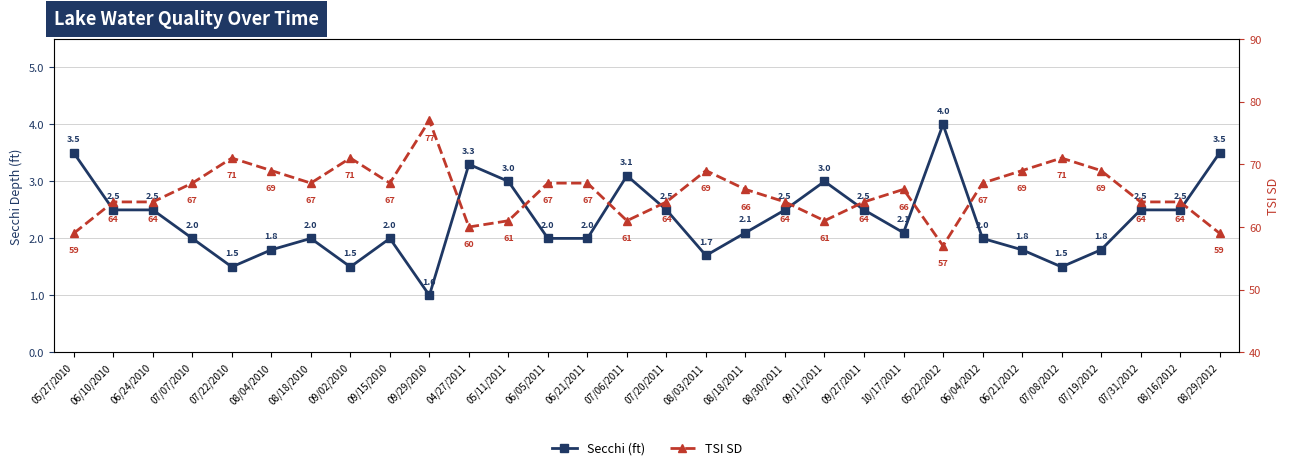

At which label is Secchi (ft) closest to 2?

07/07/2010